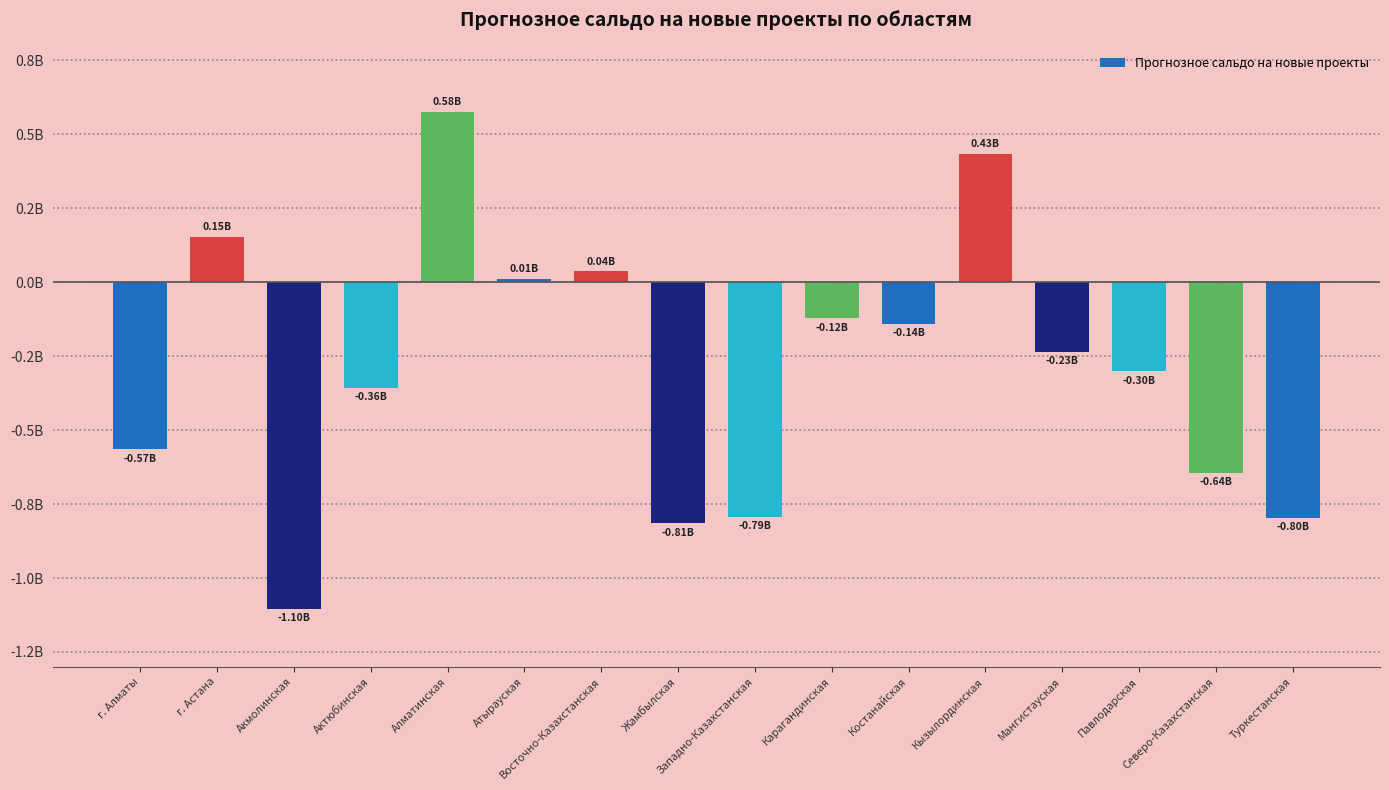

Are the bars horizontal?

No